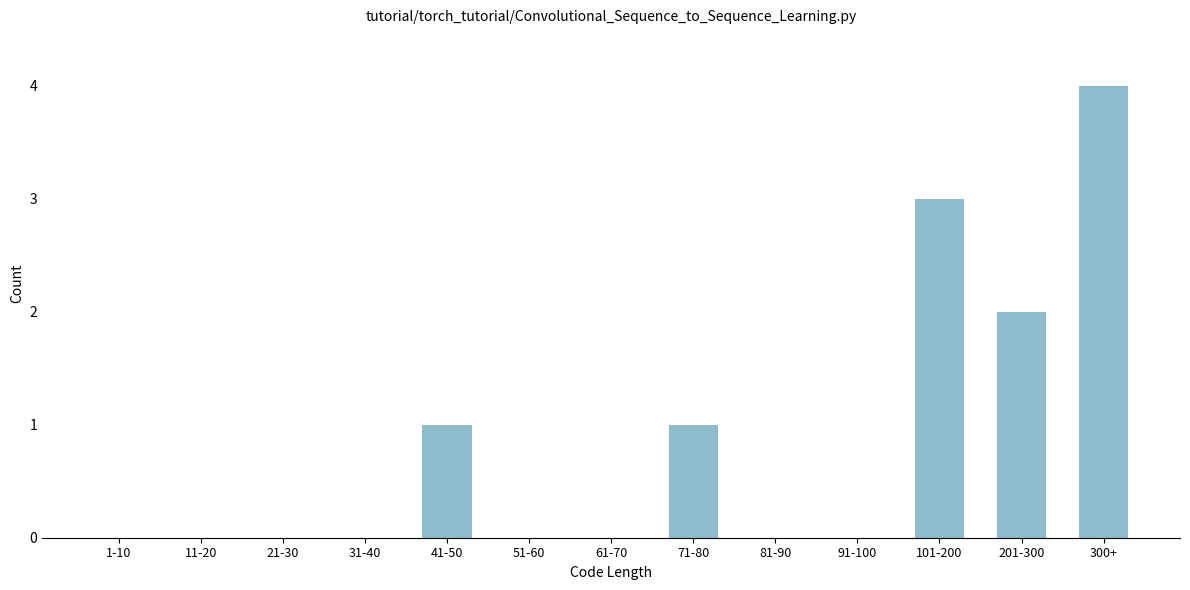

Reading left to right, list all the values displayed in this chart.

1-10=0	11-20=0	21-30=0	31-40=0	41-50=1	51-60=0	61-70=0	71-80=1	81-90=0	91-100=0	101-200=3	201-300=2	300+=4